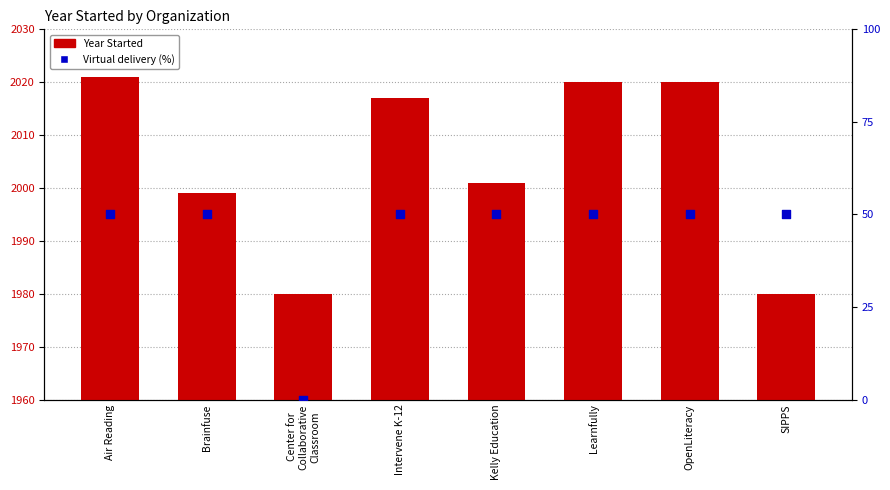

What is the total value across all series at Kelly Education?

2051